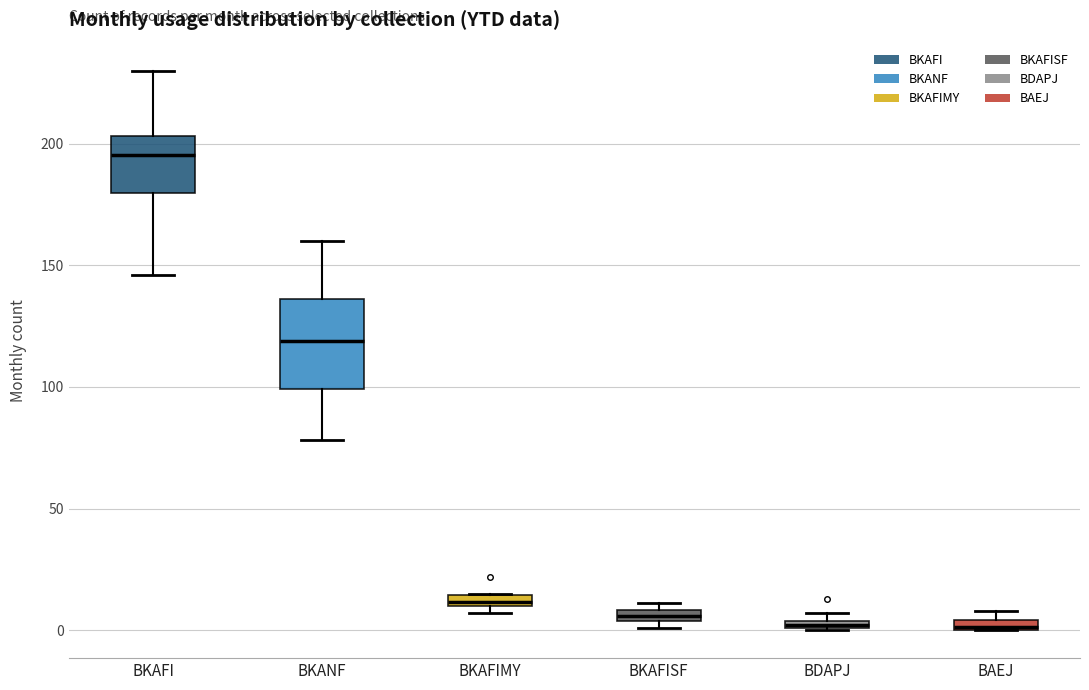

Which box is the tallest, from its lower edge to its upper edge?

BKANF